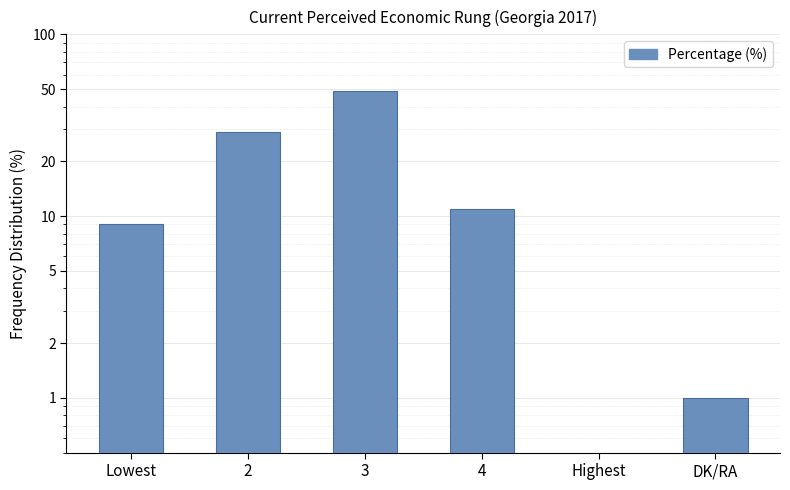

What is the label of the 6th bar from the left?

DK/RA